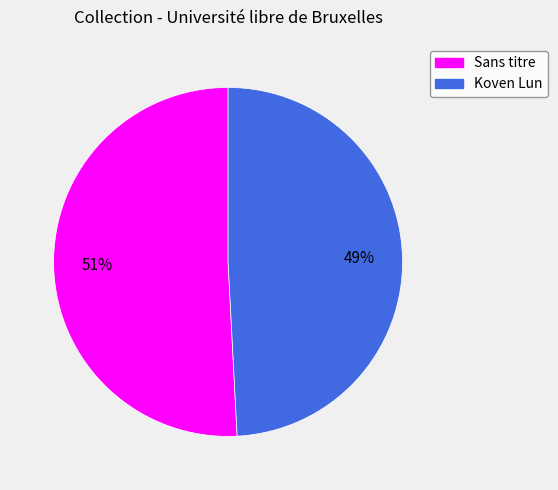

Approximately how many times larger is the value at Koven Lun compared to Sans titre?

1.0